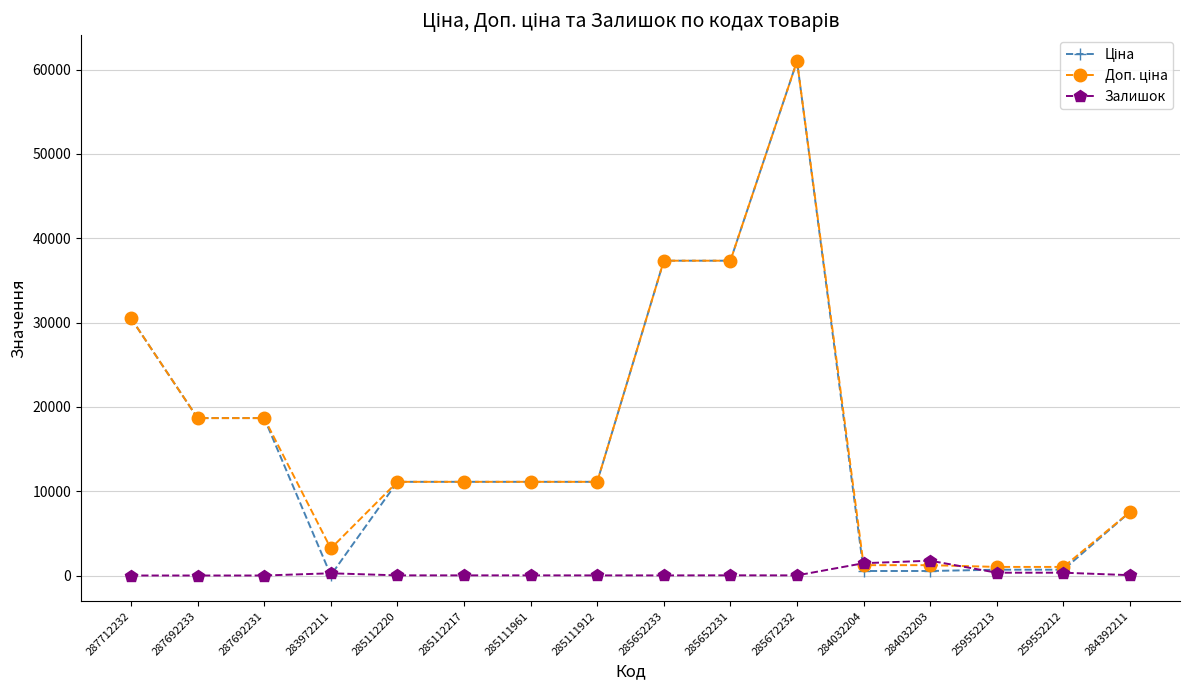

Is this an area chart (filled region under the line)?

No